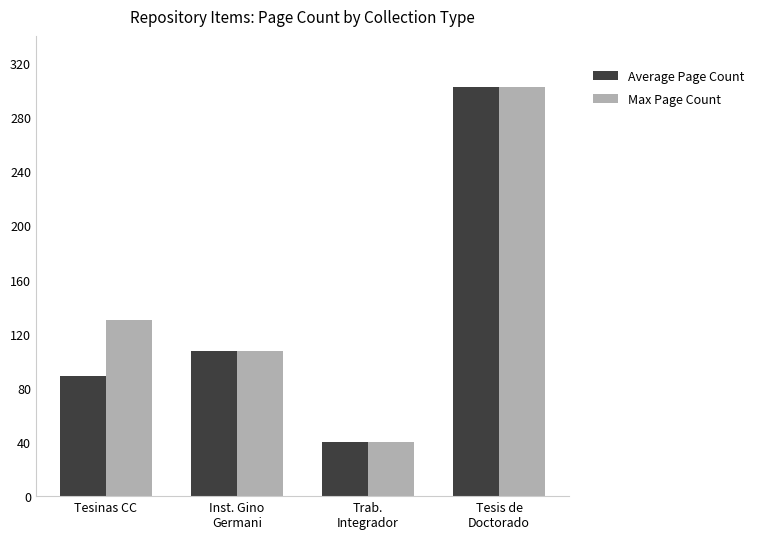

What is the label of the 1st bar from the right?

Tesis de
Doctorado